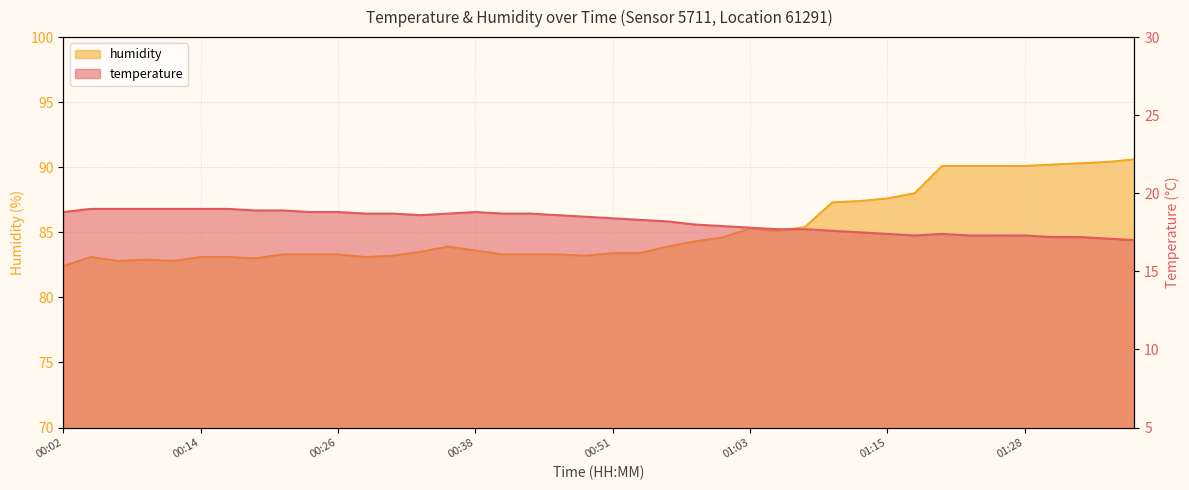

The humidity series shows 85.4 at 01:08. True or false?

True